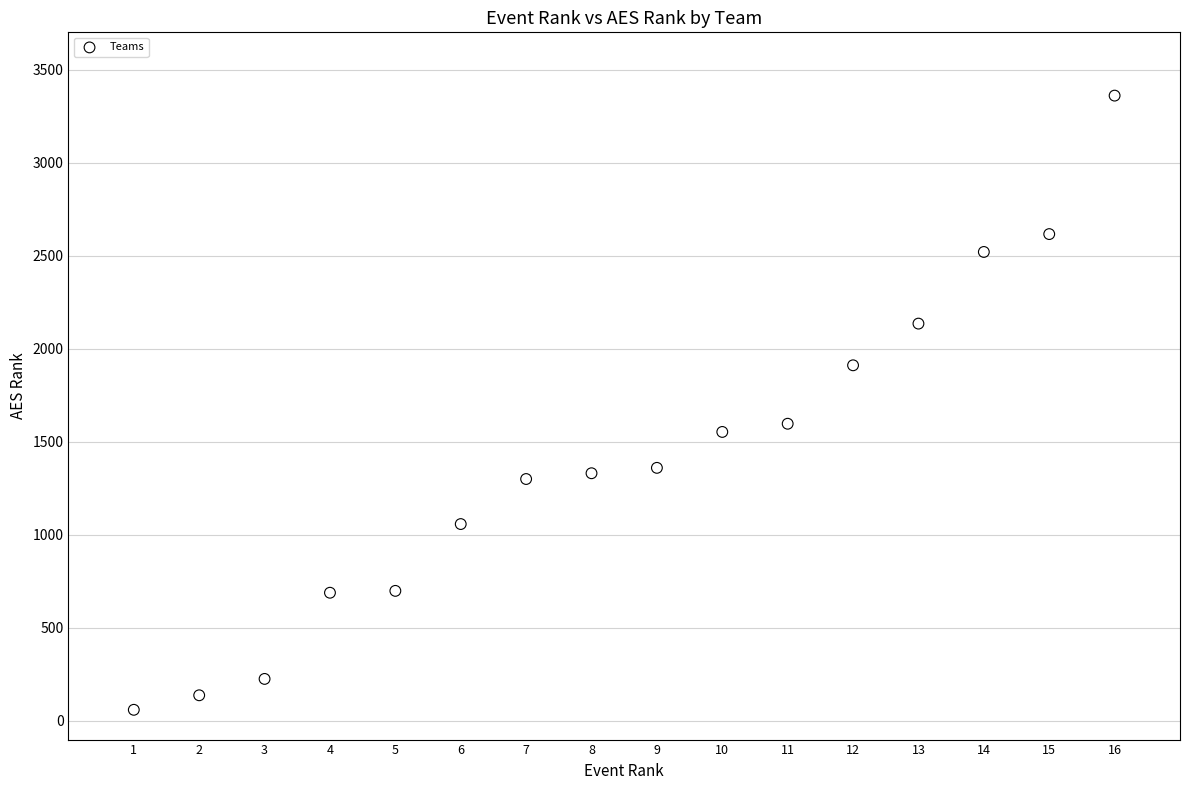

What Y value in the scatter plot is closest to 1710?

1597